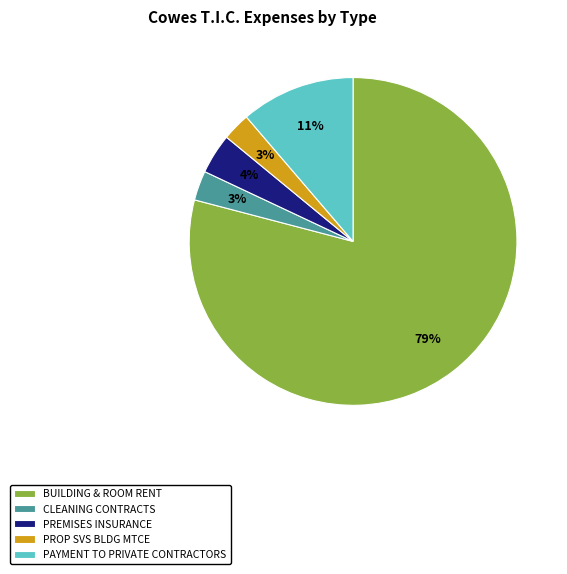

Count the number of slices in the pie.

5